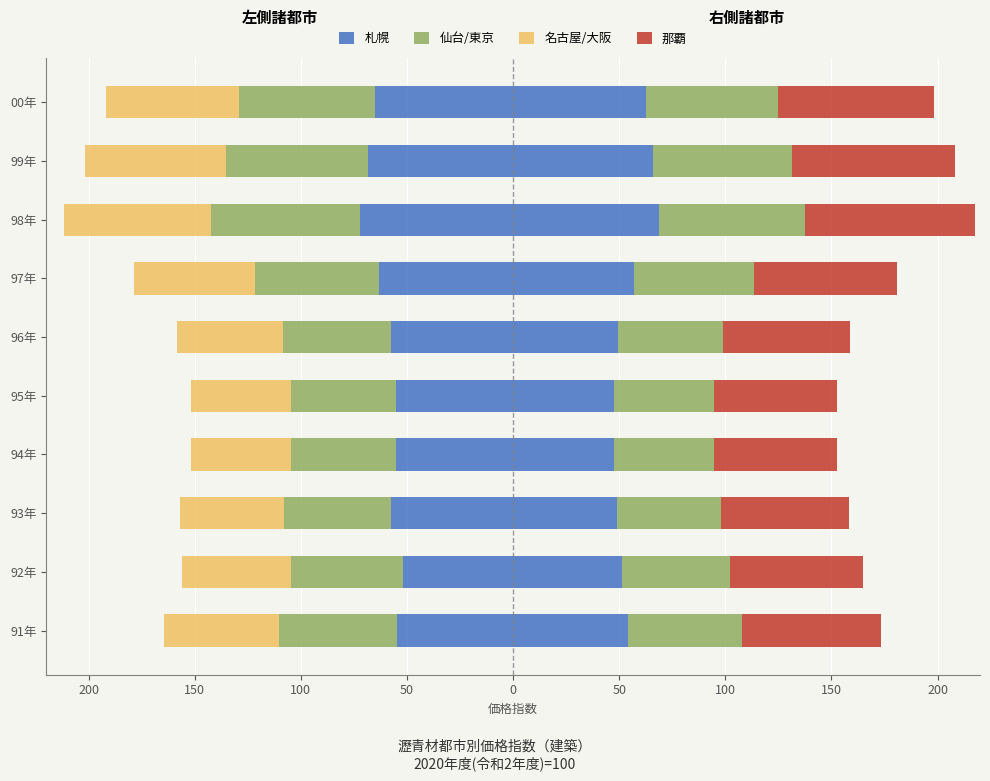

Between 92年 and 99年, which series saw the biggest shift?

札幌